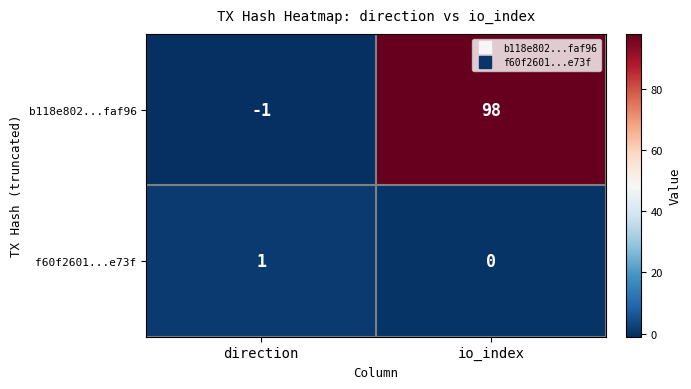

What is the approximate value of b118e802...faf96 at io_index, to the nearest 10?

100